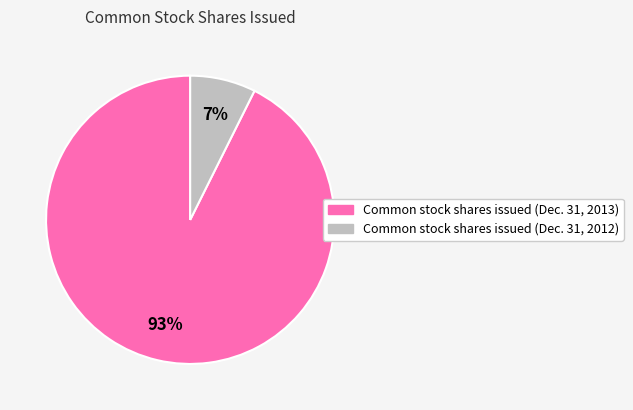

To the nearest percent, what portion does Common stock shares issued (Dec. 31, 2013) represent?

93%